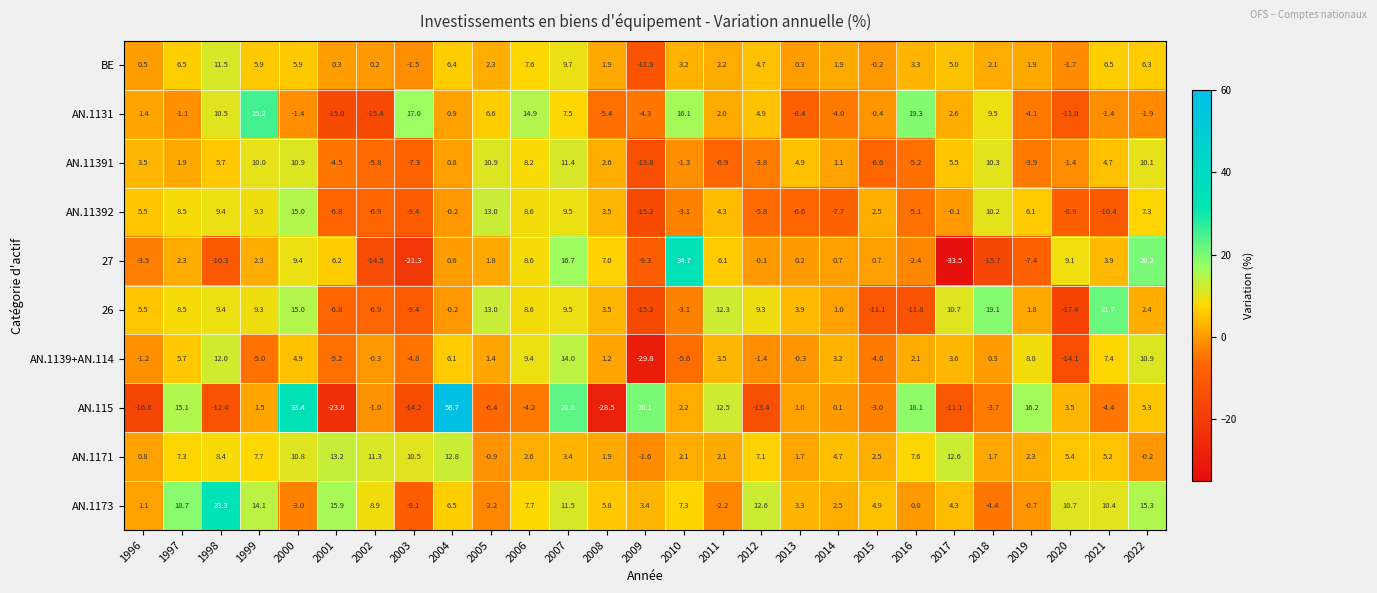

What is the approximate value of AN.1173 at 1999?

14.1